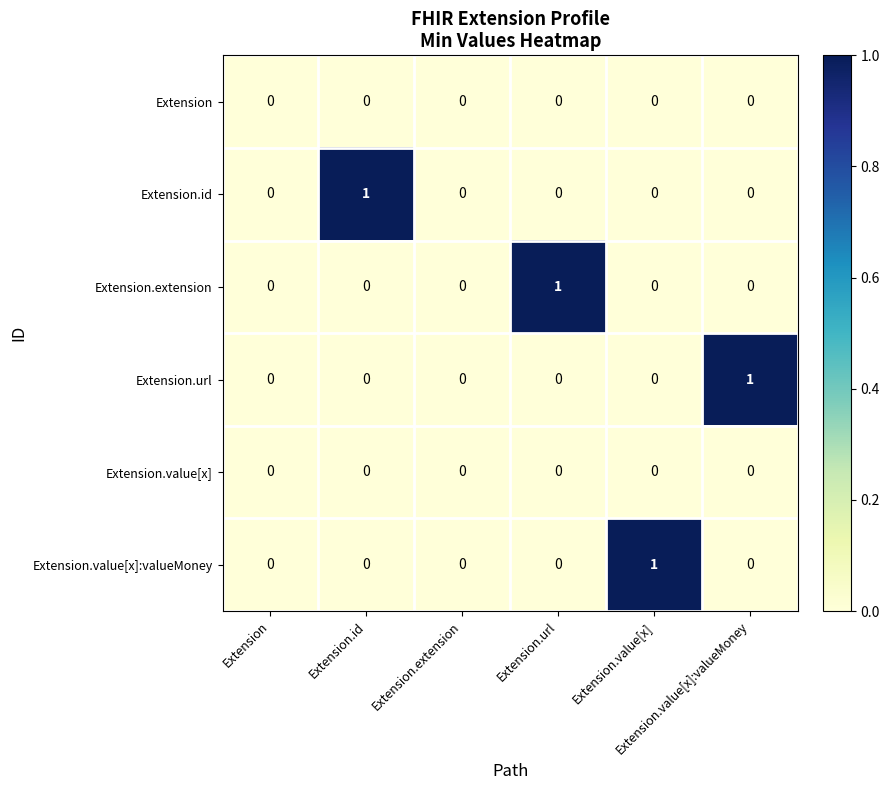

How many data points does each series have?

6